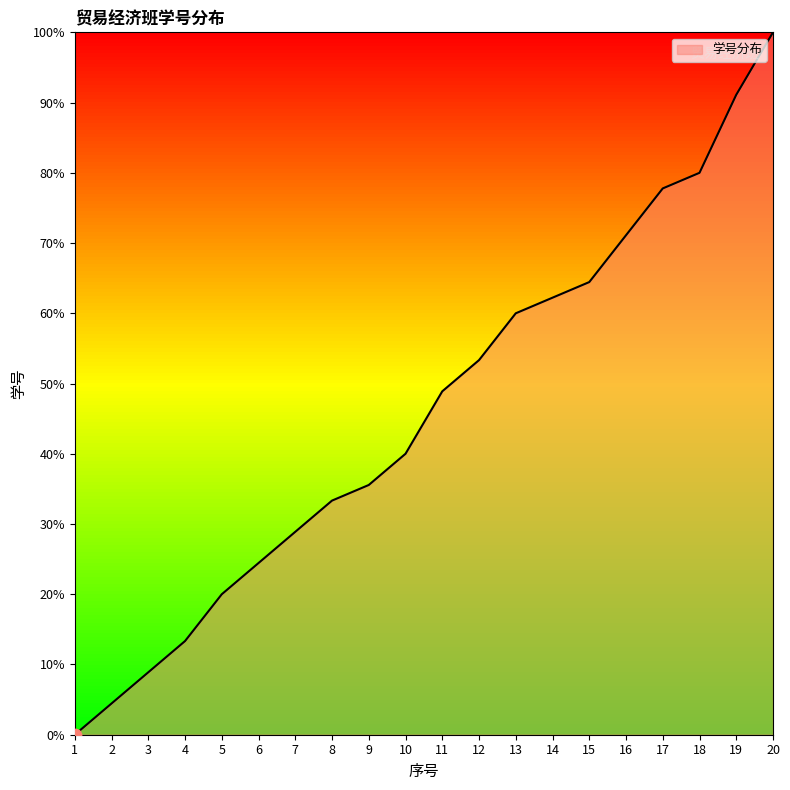

What is the change in value from 6 to 7?

+4.4